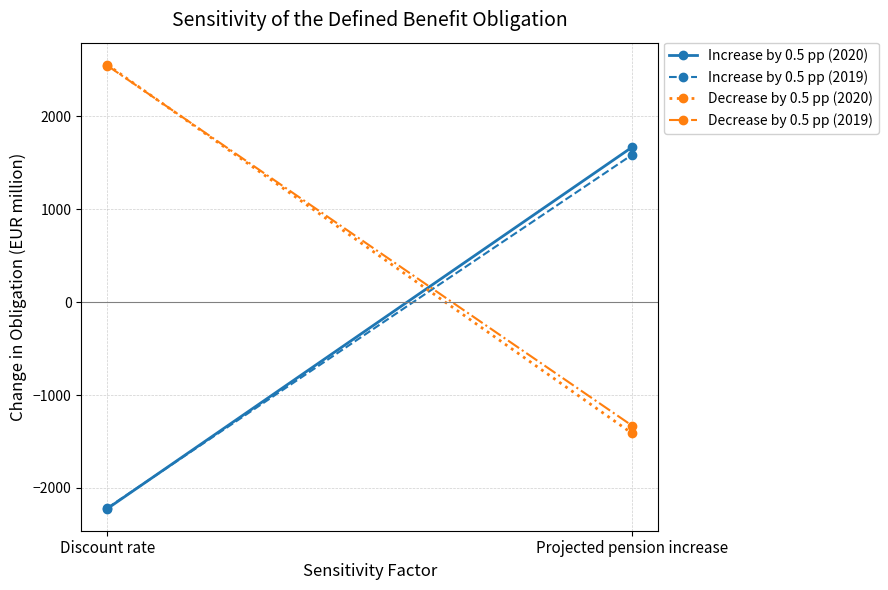

Between Discount rate and Projected pension increase, which series saw the biggest shift?

Decrease by 0.5 pp (2020)